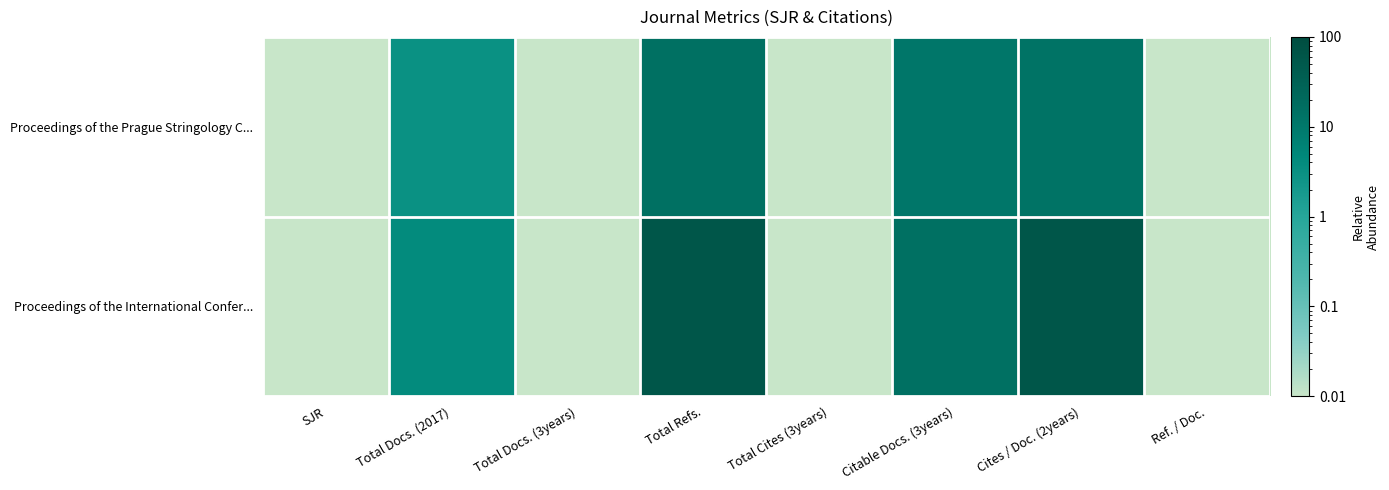

Which series has the largest total across all categories?

Proceedings of the International Confer...